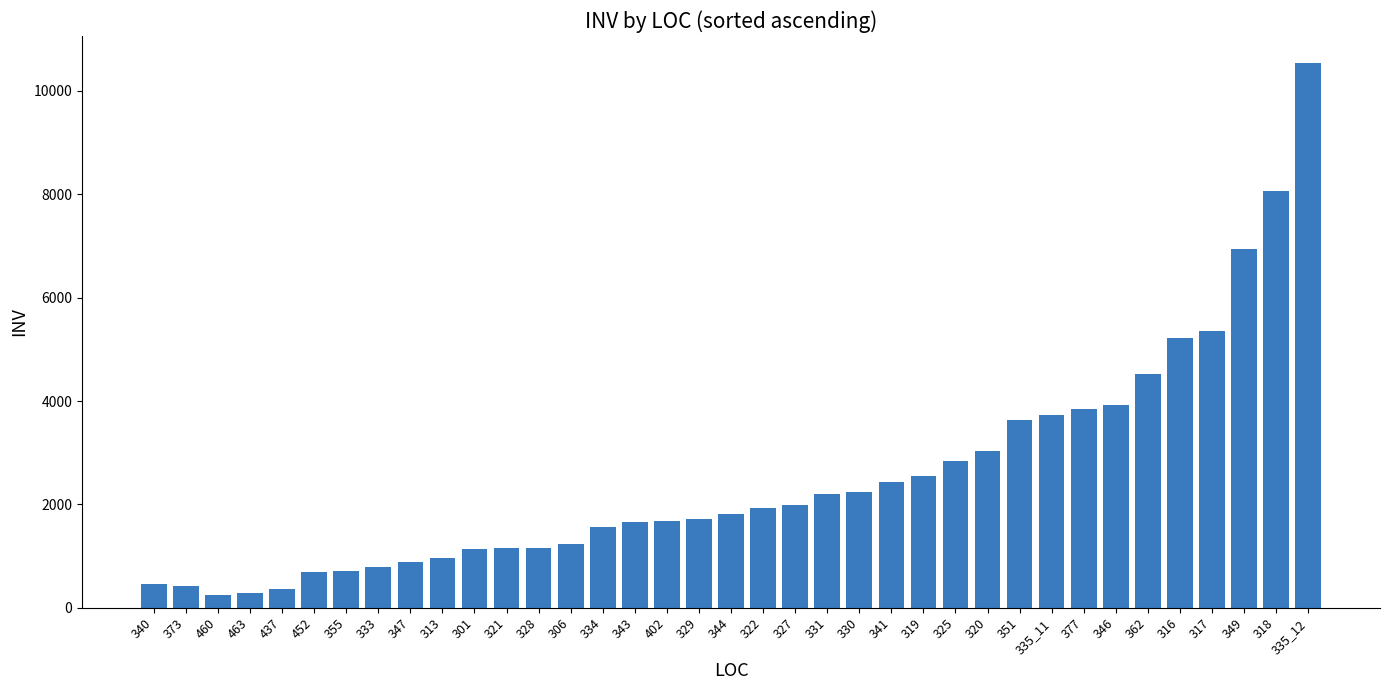

Between 362 and 335_11, which is larger?

362